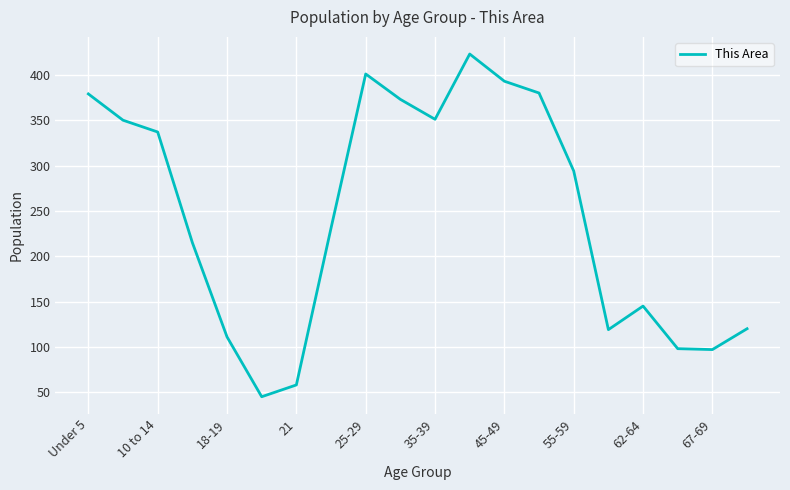

What is the smallest value displayed?

45